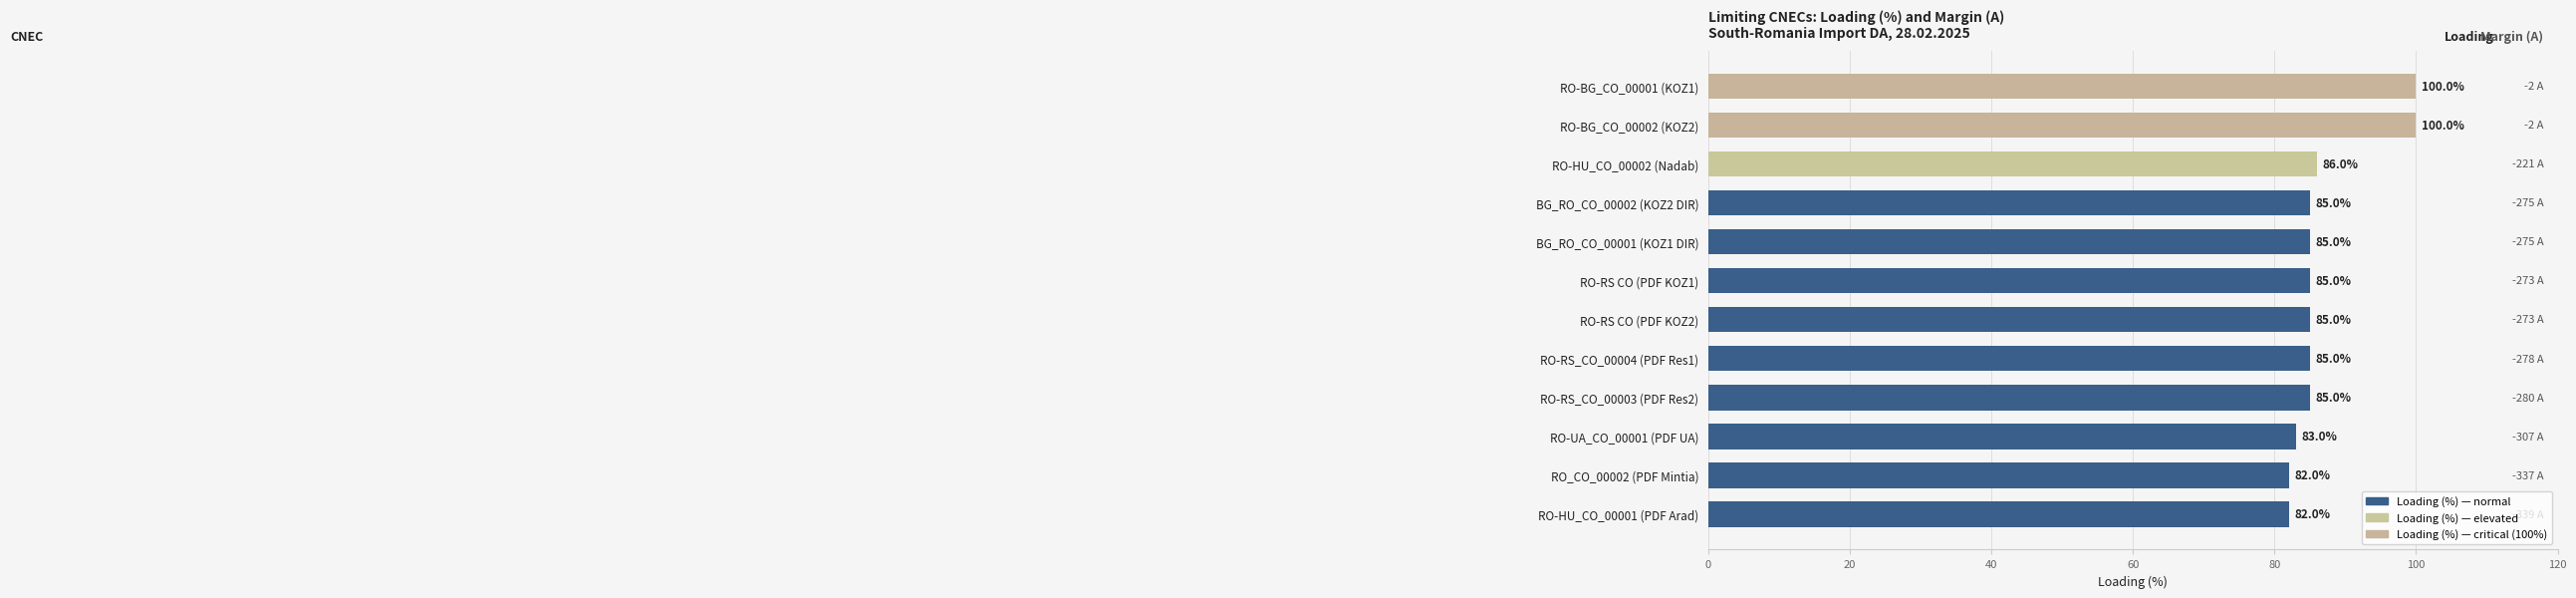

How many bars are there in total?

12